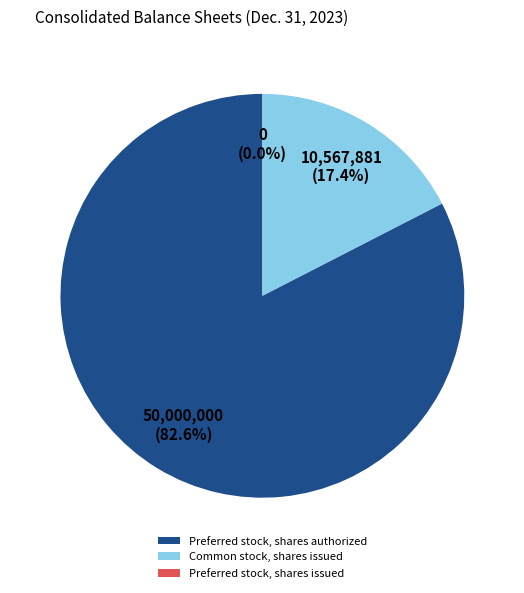

To the nearest percent, what is the average slice percentage?

33%